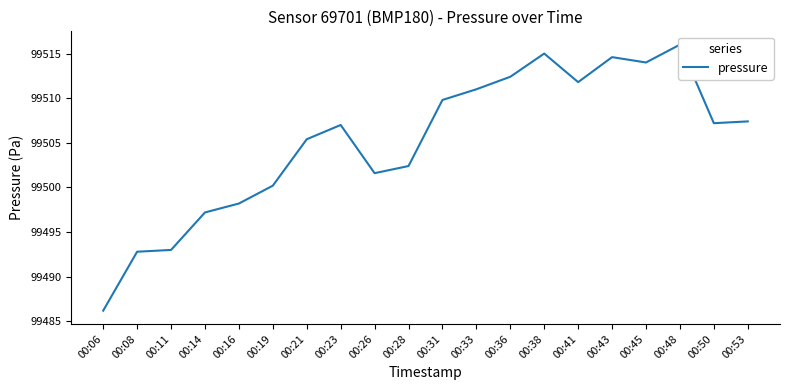

At which category does the data reach its first local valley?

00:26